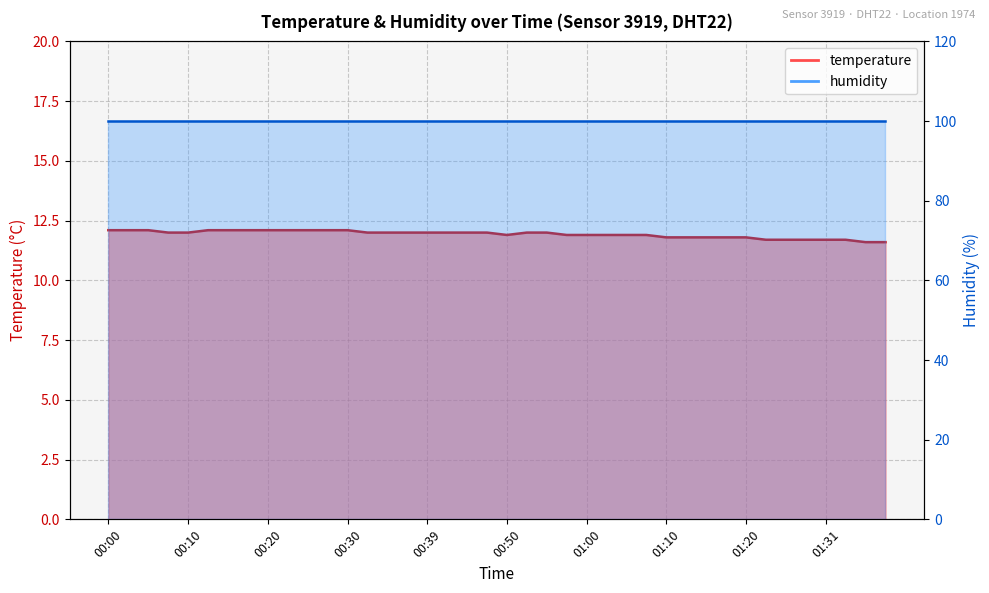

Rank the categories by value from lowest to highest.

01:36, 01:38, 01:23, 01:26, 01:28, 01:31, 01:33, 01:10, 01:12, 01:15, 01:17, 01:20, 00:50, 00:57, 01:00, 01:02, 01:05, 01:07, 00:07, 00:10, 00:32, 00:35, 00:37, 00:39, 00:42, 00:45, 00:47, 00:52, 00:55, 00:00, 00:03, 00:05, 00:12, 00:15, 00:17, 00:20, 00:22, 00:25, 00:27, 00:30